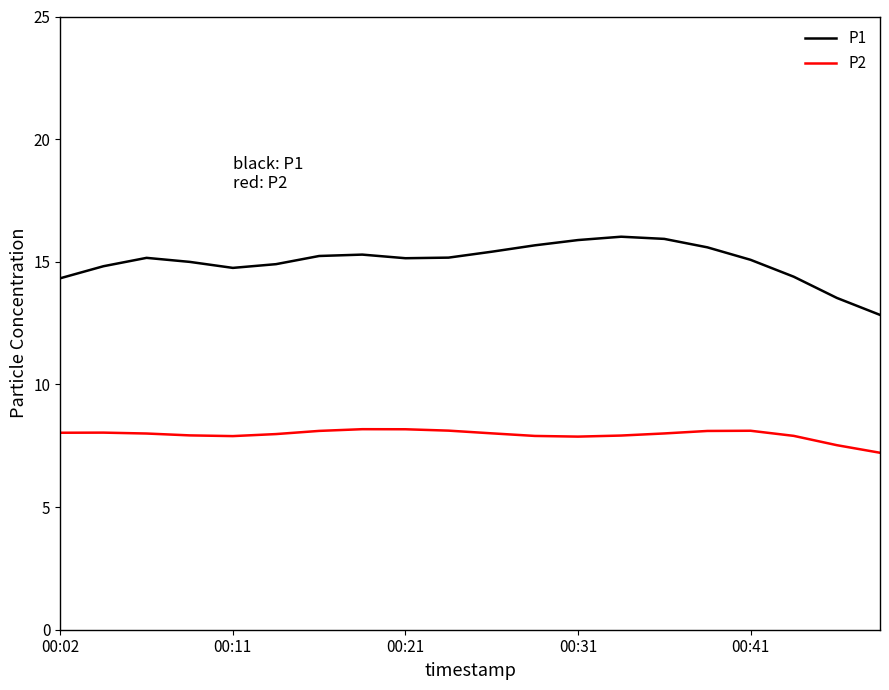

List the series in order of their peak value, highest first.

P1, P2